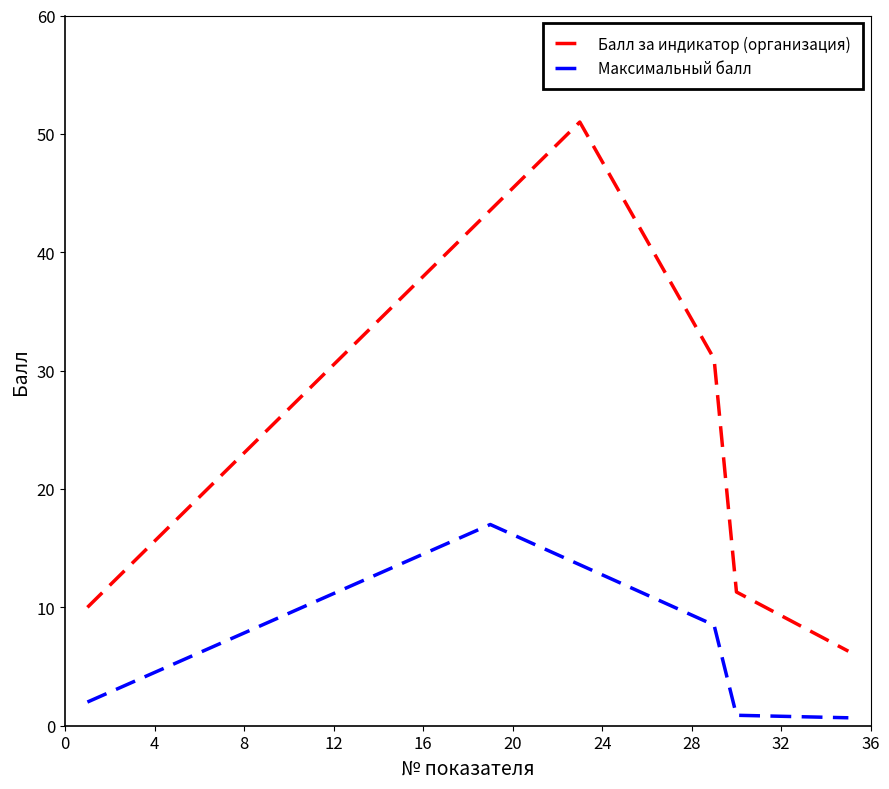

Is this an area chart (filled region under the line)?

No